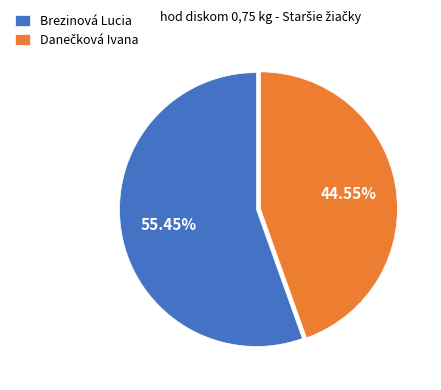

Does Brezinová Lucia account for over 50% of the chart?

Yes